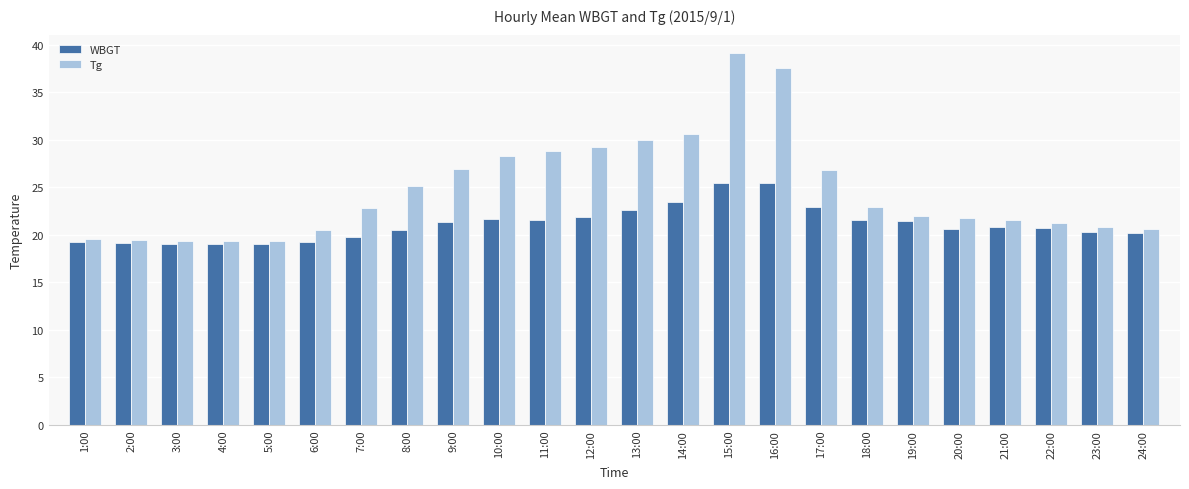

What is the difference between the second highest and second lowest values in the WBGT series?

6.4